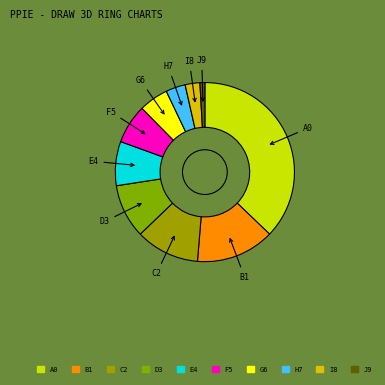

Count the number of slices in the pie.

10